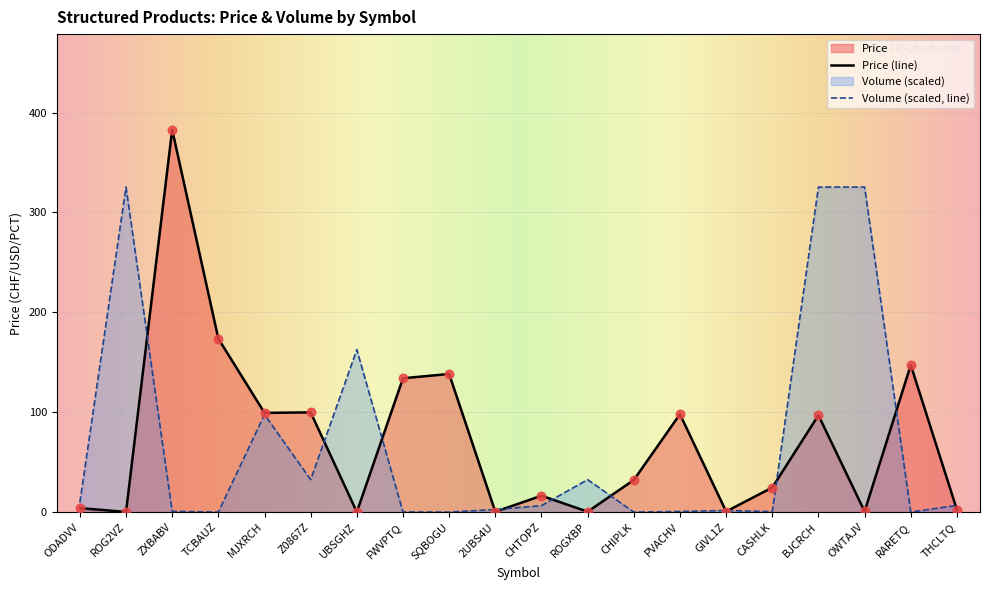

Which series reaches the maximum Y coordinate?

Price